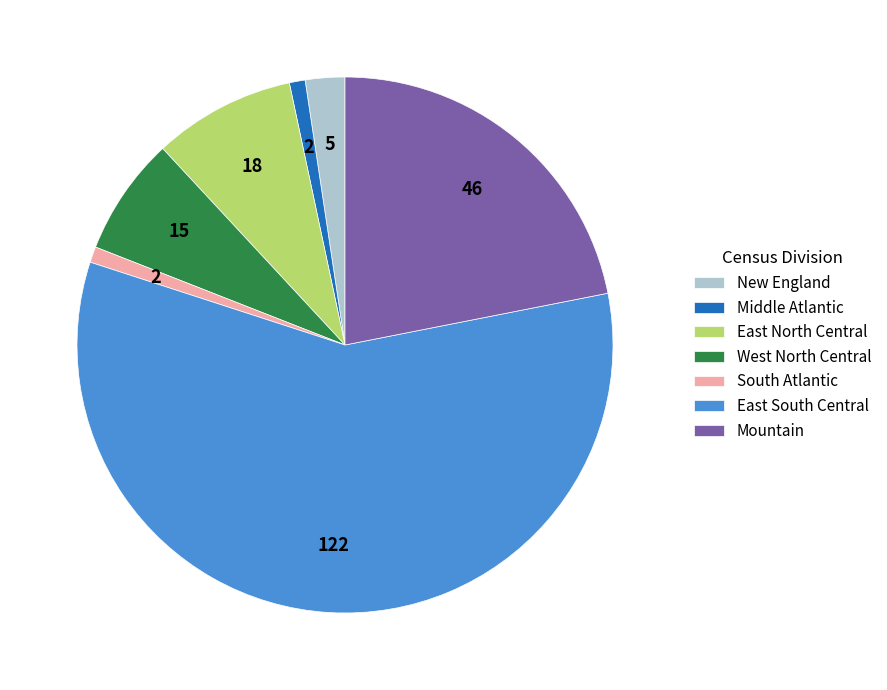

Do Middle Atlantic and Mountain together represent more than half of the pie?

No